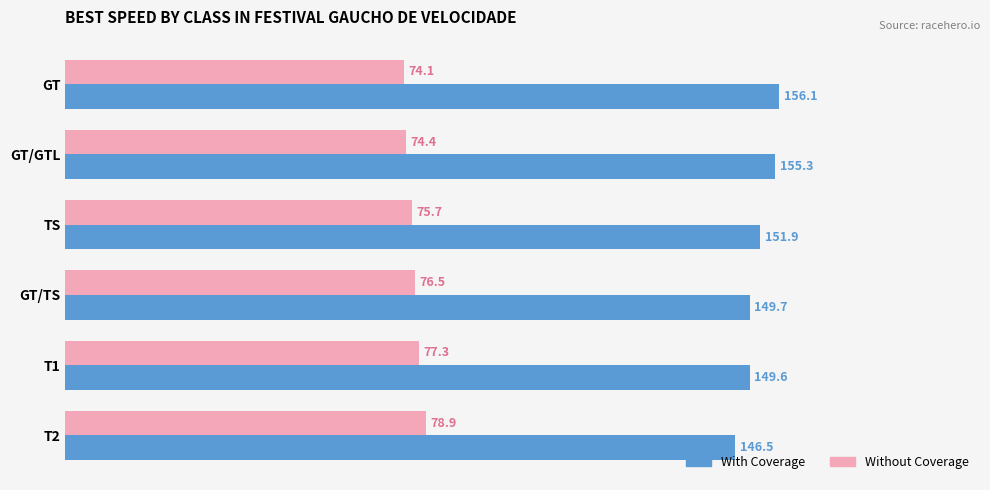

Which series has the largest total across all categories?

With Coverage